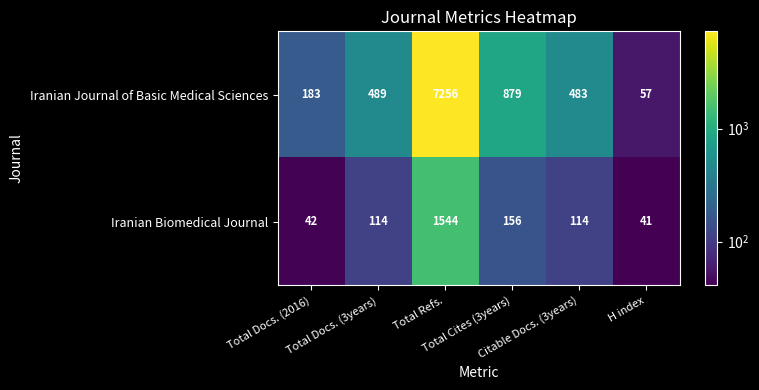

What is the difference between the maximum and minimum values in the Iranian Journal of Basic Medical Sciences series?

7199